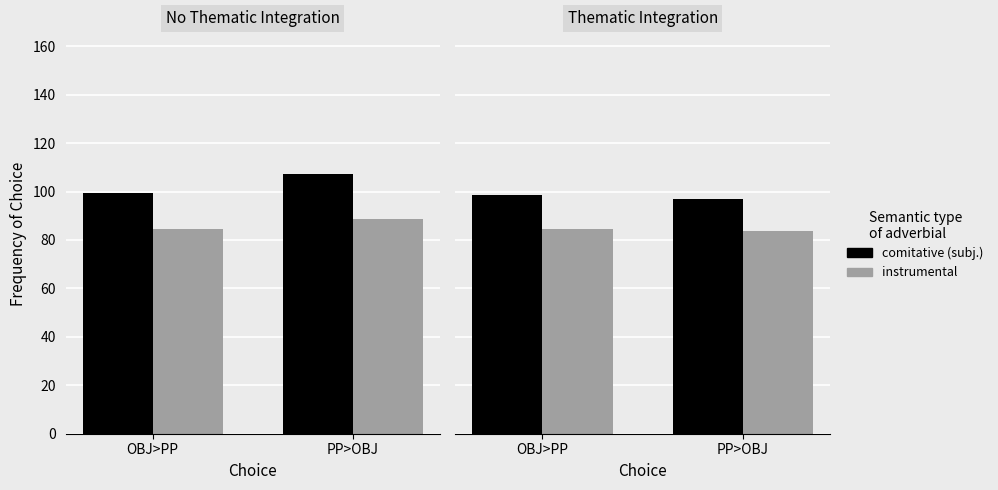

What is the total value across all series at PP>OBJ?

180.6